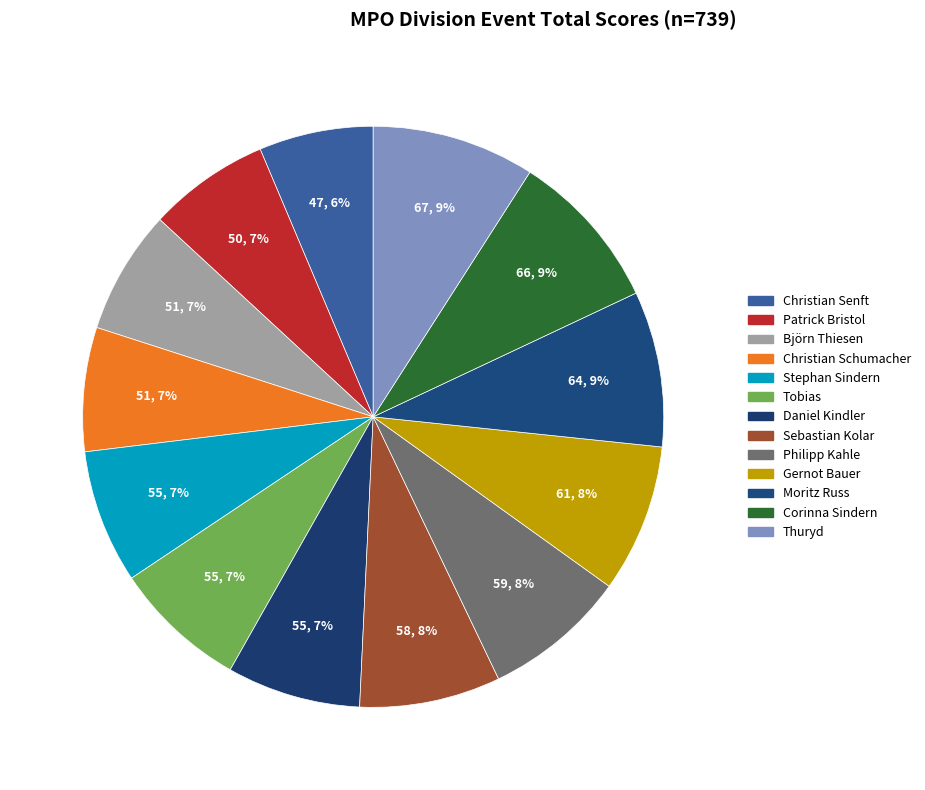

Combined, do Thuryd and Sebastian Kolar account for over 50%?

No